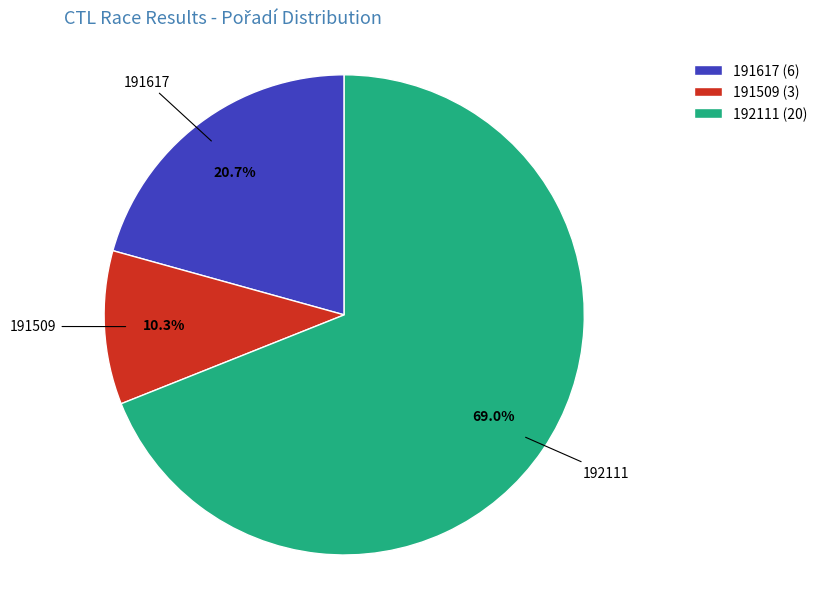

Approximately how many times larger is the value at 192111 compared to 191617?

3.3